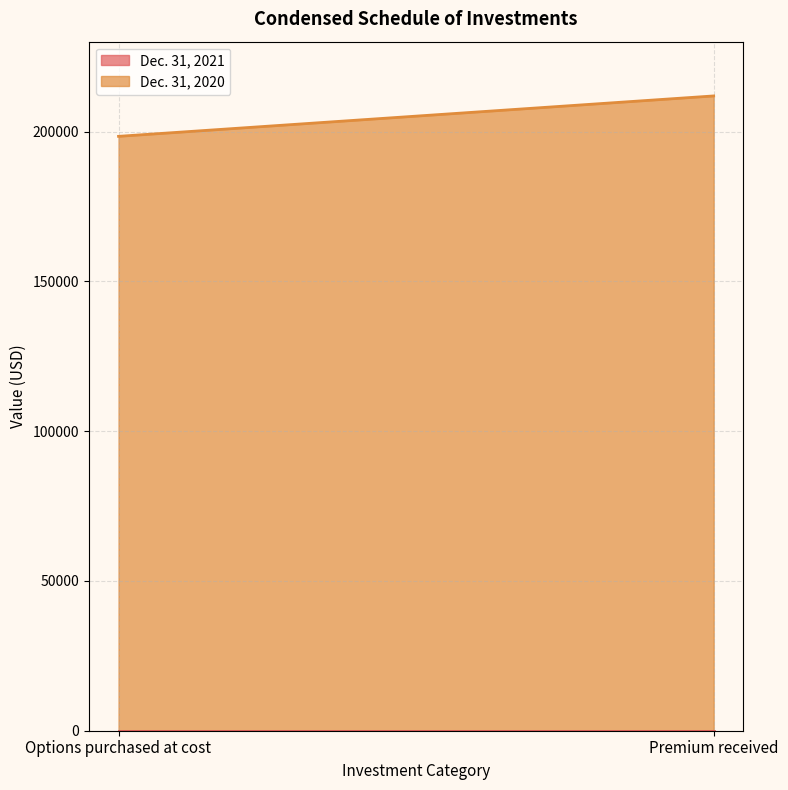

Reading left to right, list all the values displayed in this chart.

Dec. 31, 2021: 0	0
Dec. 31, 2020: 198400	211888